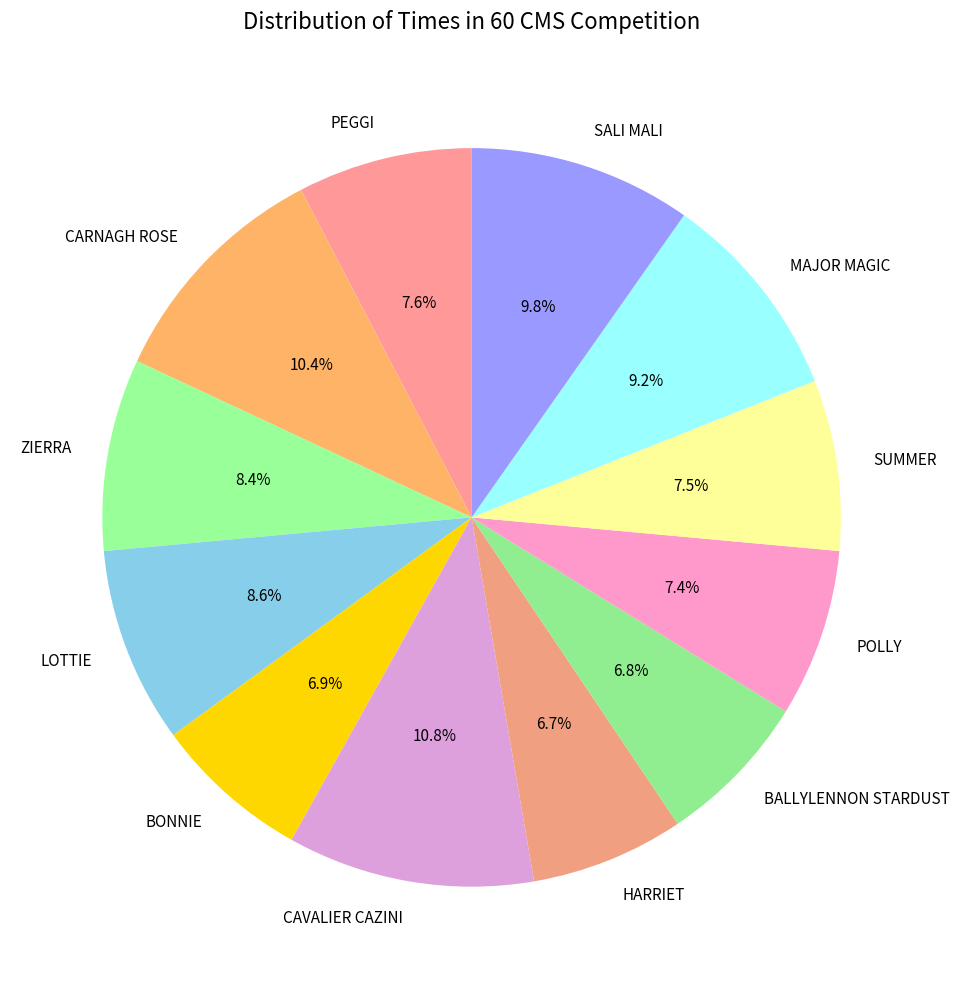

Does MAJOR MAGIC represent more than half of the total?

No